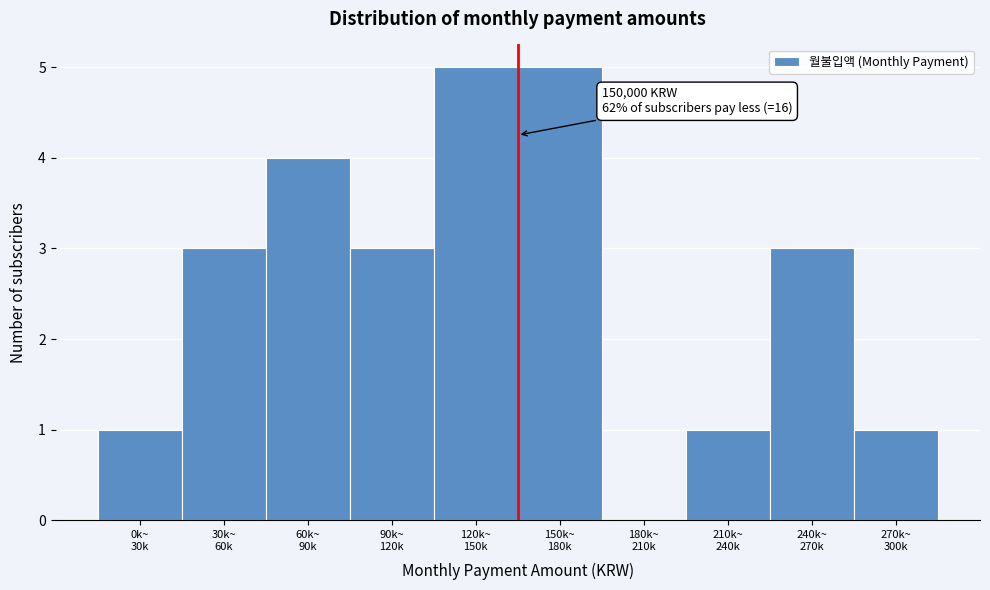

What is the sum of all values?

26